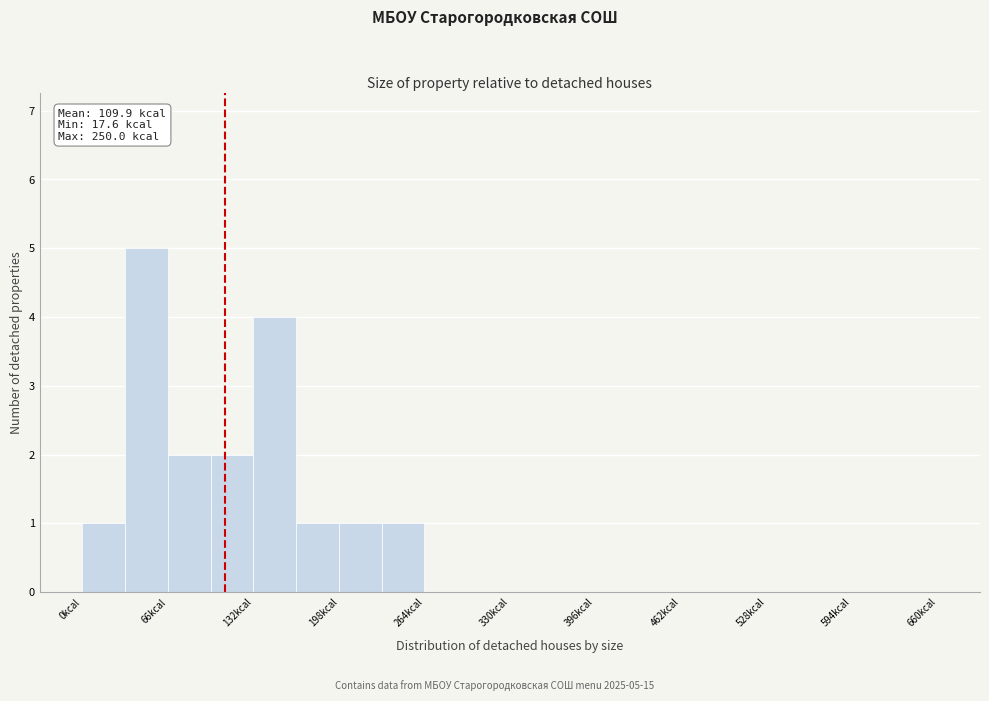

Around what value on the x-axis is the tallest bar? Give the approximate position of its centre, as read against the axis.

50